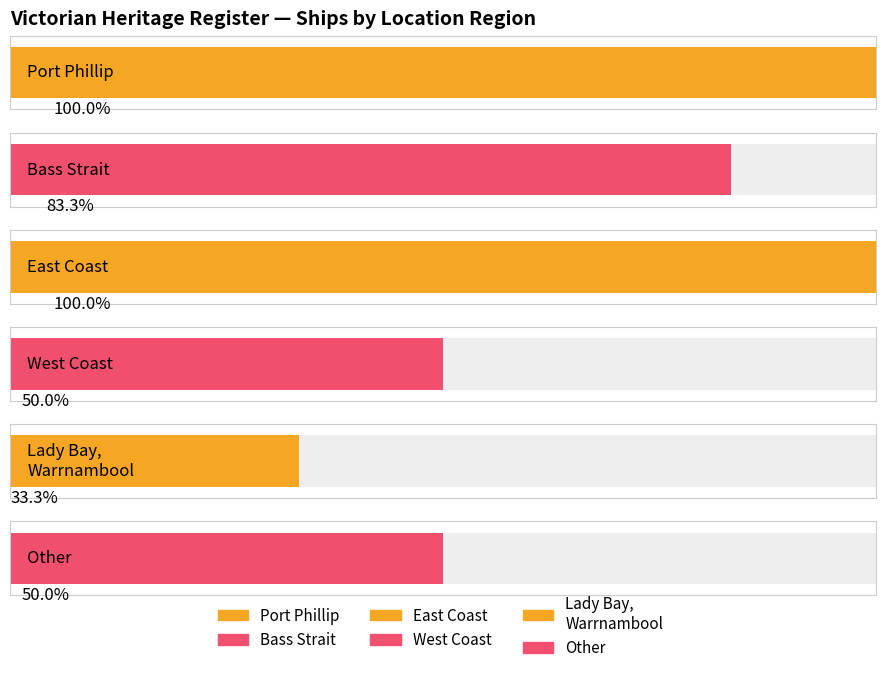

How many values are between 3 and 6?

5